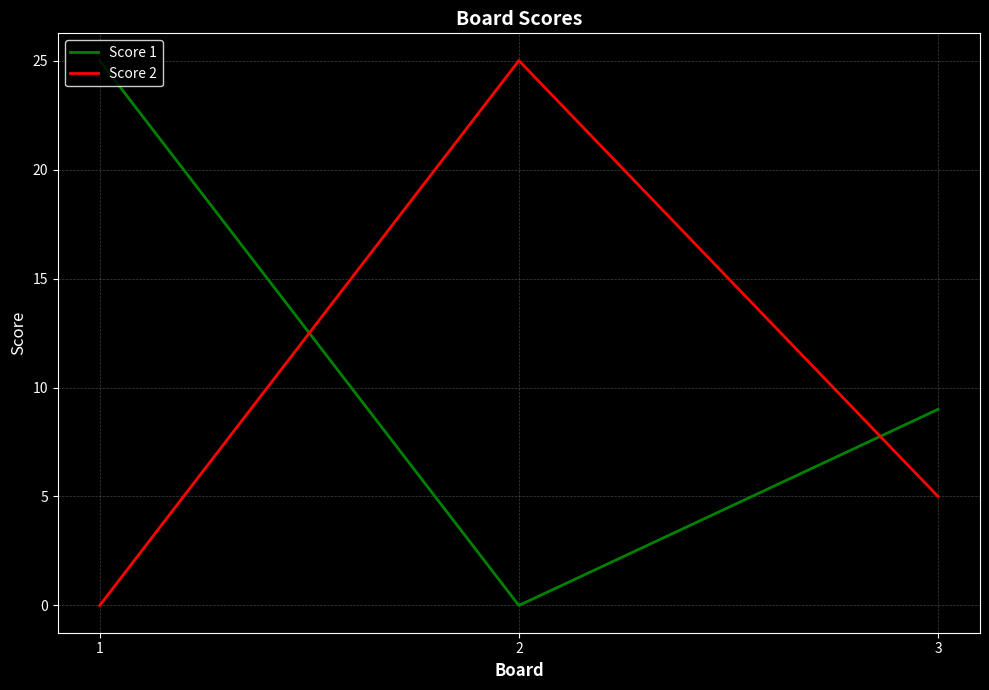

Rank the series at 1 from lowest to highest value.

Score 2, Score 1